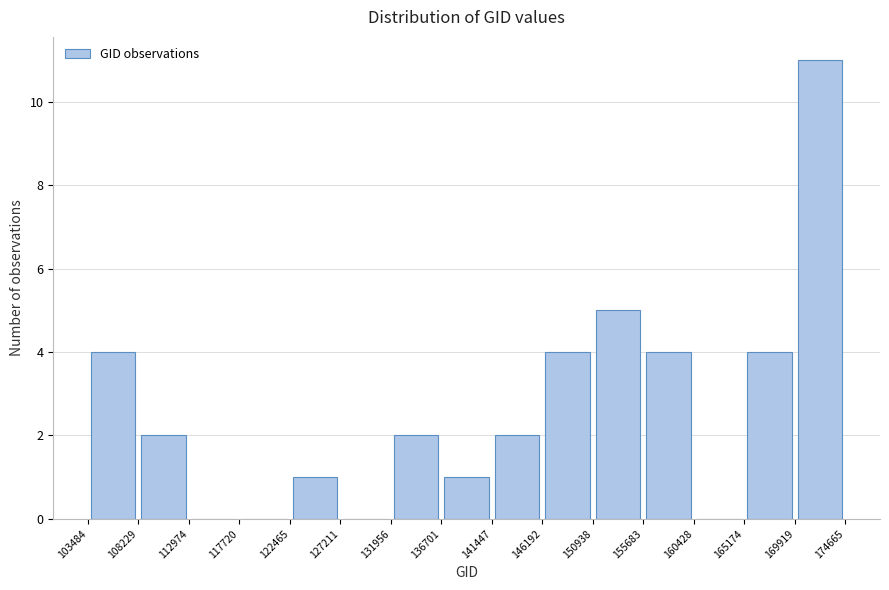

Over which range of the x-axis is the bar tallest?

169919 to 174665